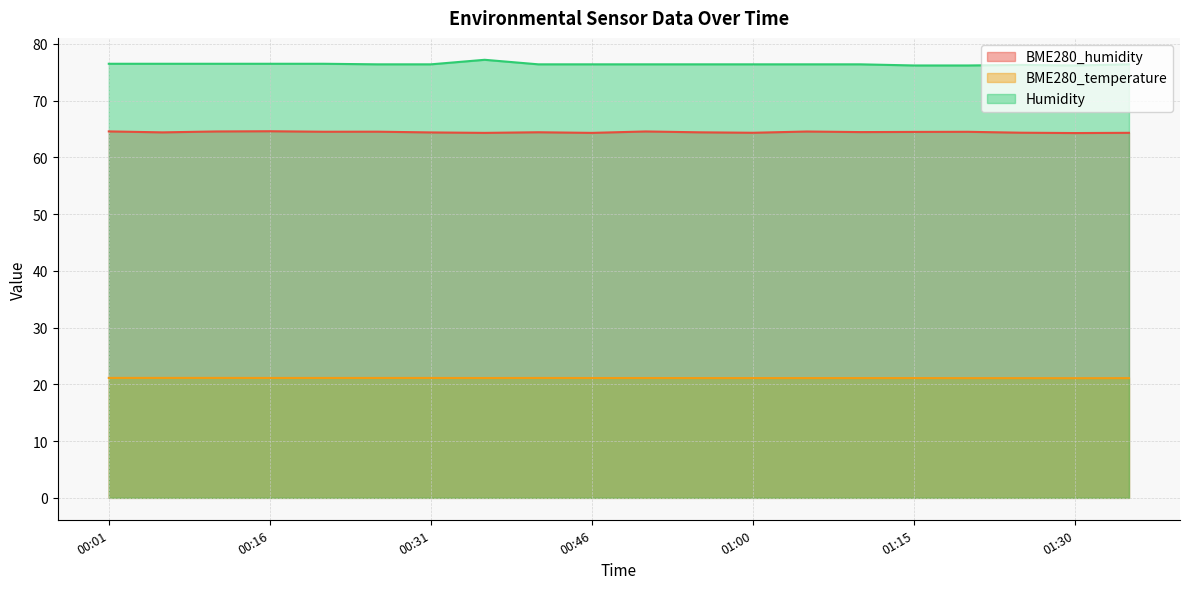

What is the difference between the second highest and minimum values in the BME280_temperature series?

0.1